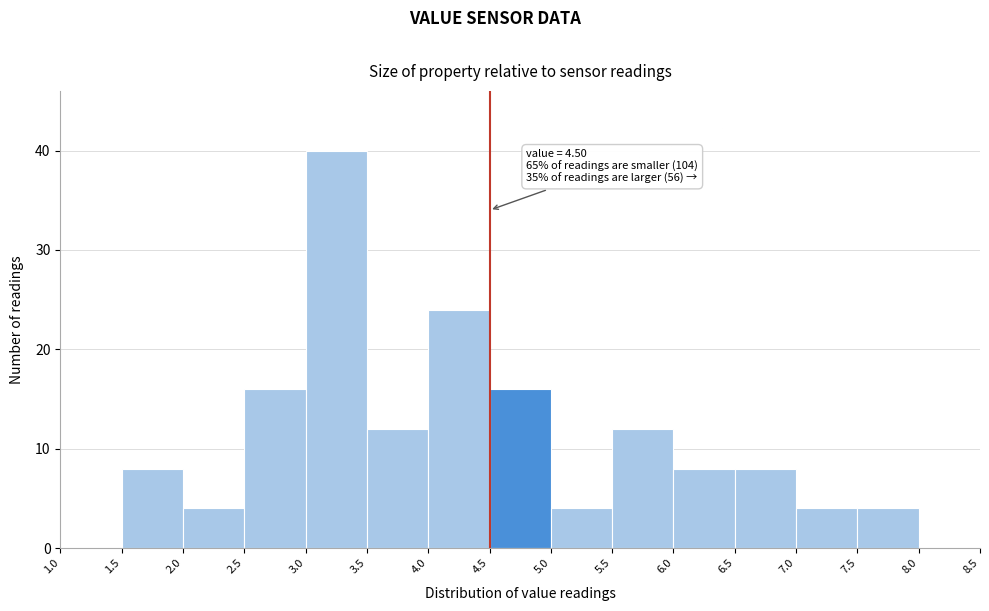

Which range on the x-axis has the tallest bar?

3.0 to 3.5